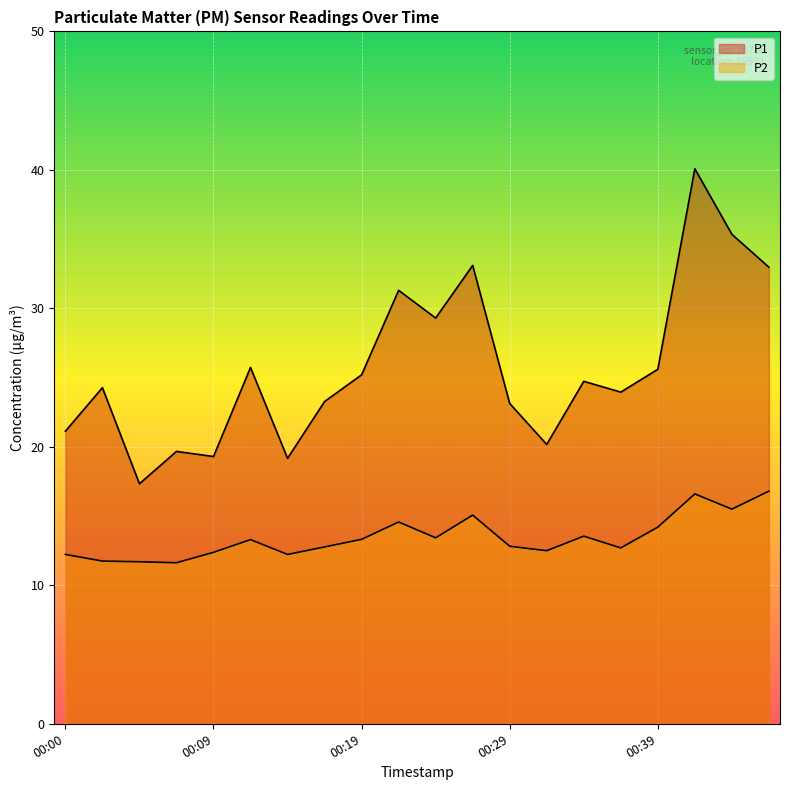

Reading left to right, extract all data points from this chart.

P1: 21.1	24.3	17.3	19.7	19.3	25.7	19.2	23.3	25.2	31.3	29.3	33.1	23.1	20.2	24.7	23.9	25.6	40.1	35.4	33.0
P2: 12.2	11.8	11.7	11.6	12.4	13.3	12.2	12.8	13.3	14.6	13.4	15.1	12.8	12.5	13.6	12.7	14.2	16.6	15.5	16.8